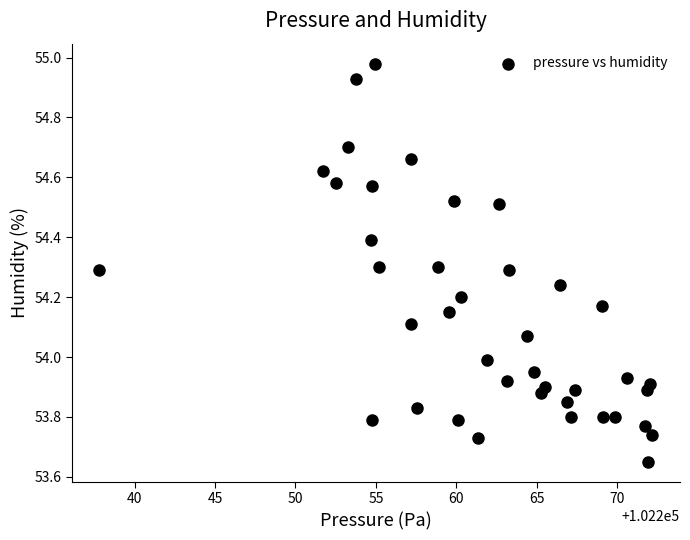

What is the range of Y values (max minus min)?

1.3